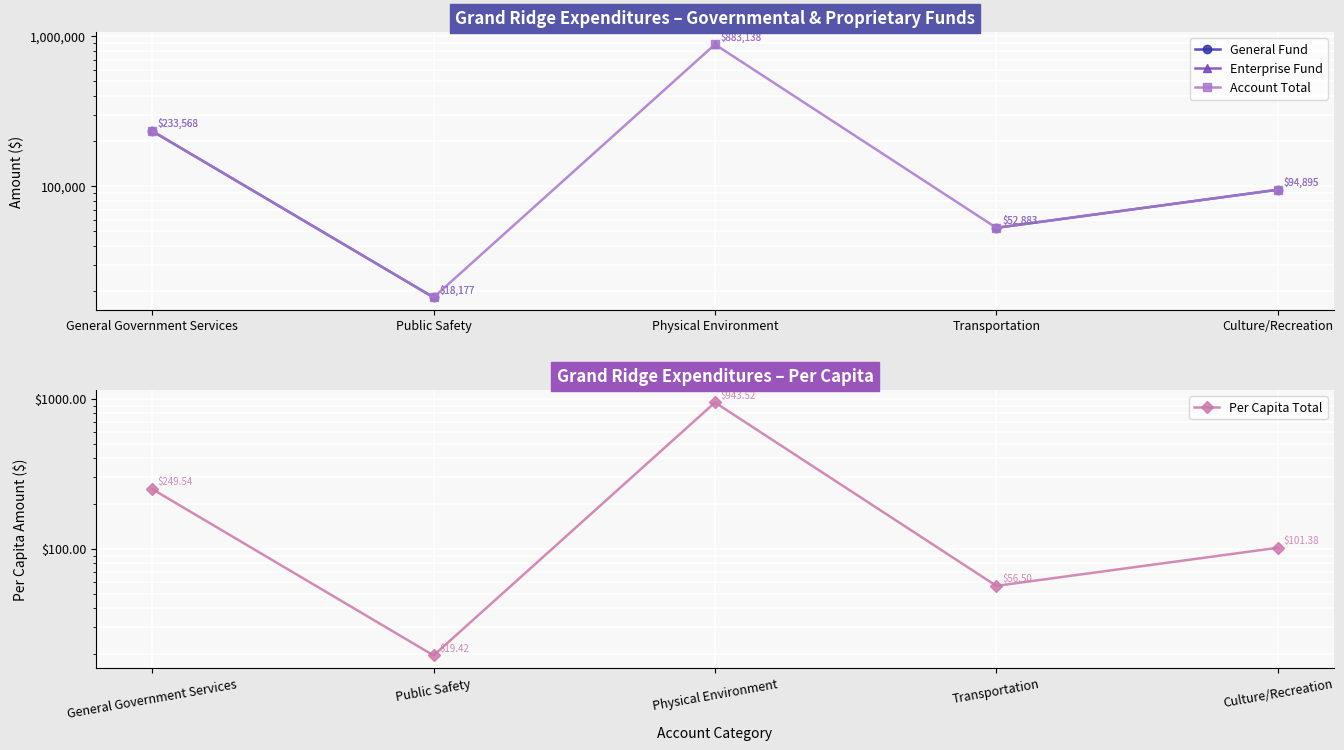

Which has a higher value, Public Safety or General Government Services?

General Government Services